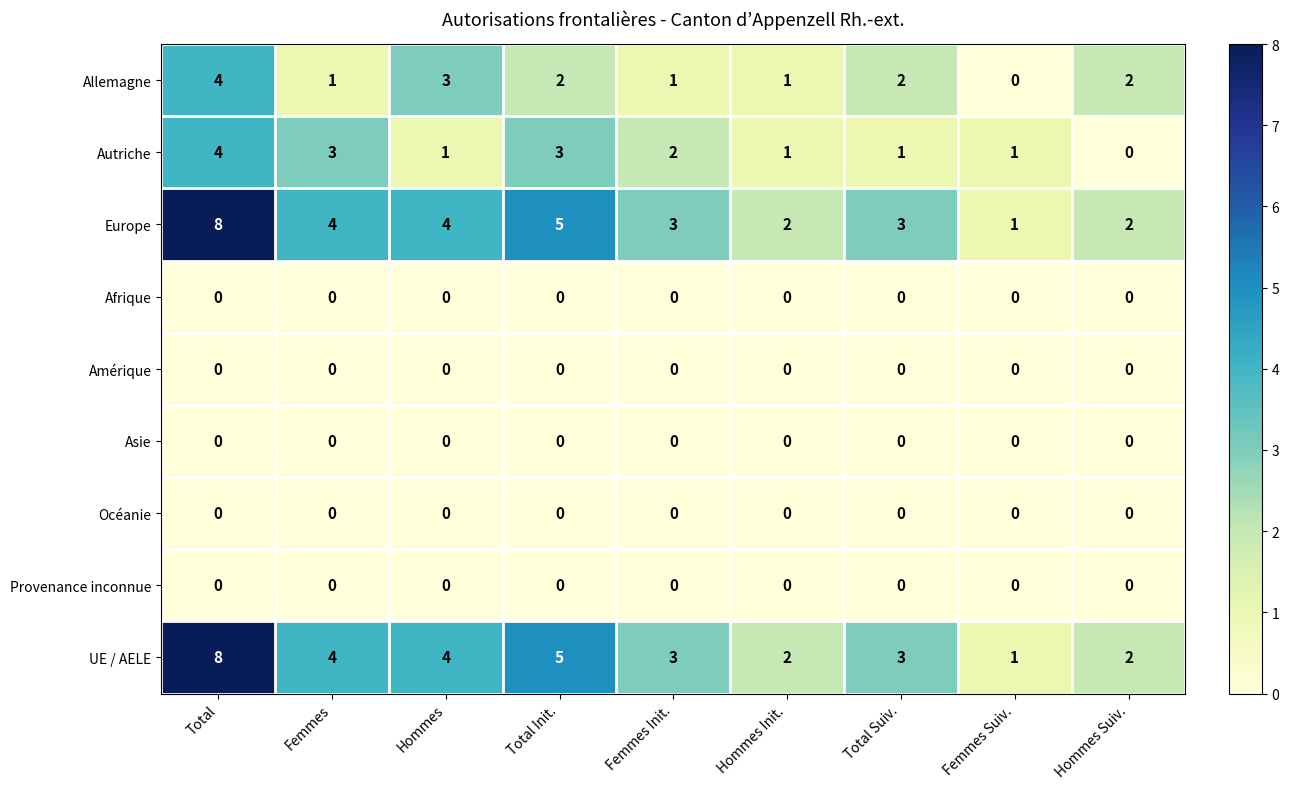

At which category is the sum across all series the highest?

Total